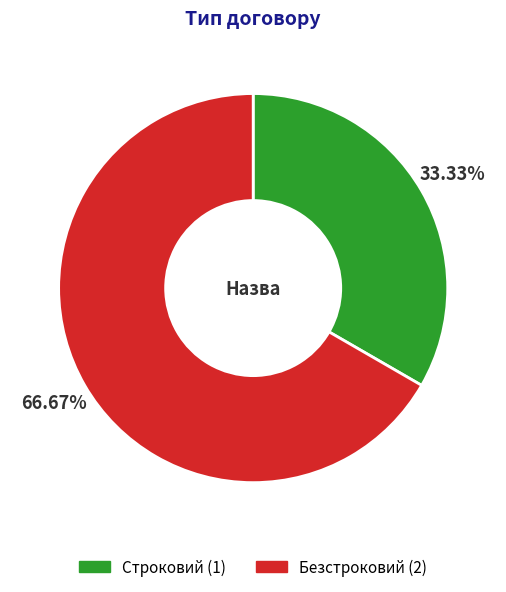

Approximately how many times larger is the value at Строковий compared to Безстроковий?

0.5